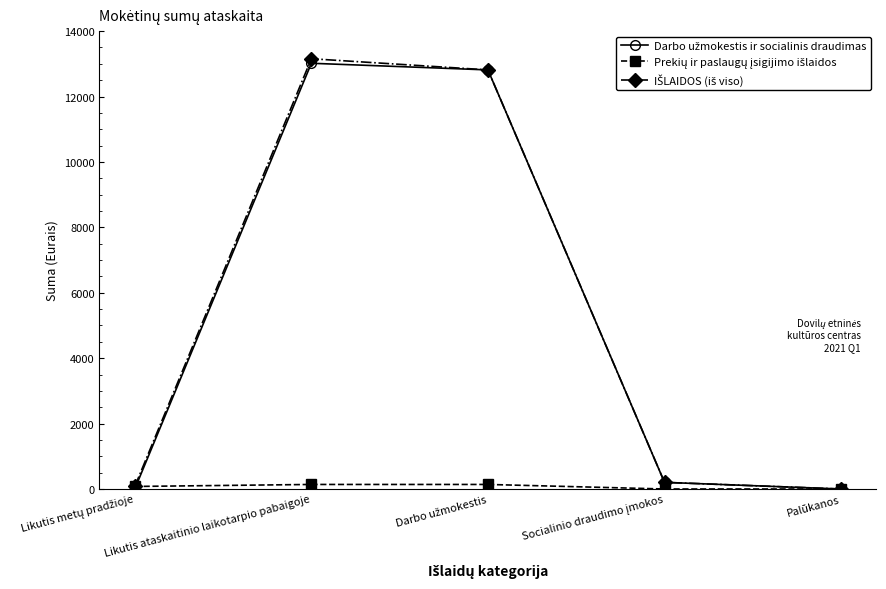

Which label corresponds to the largest value in the chart?

Likutis ataskaitinio laikotarpio pabaigoje